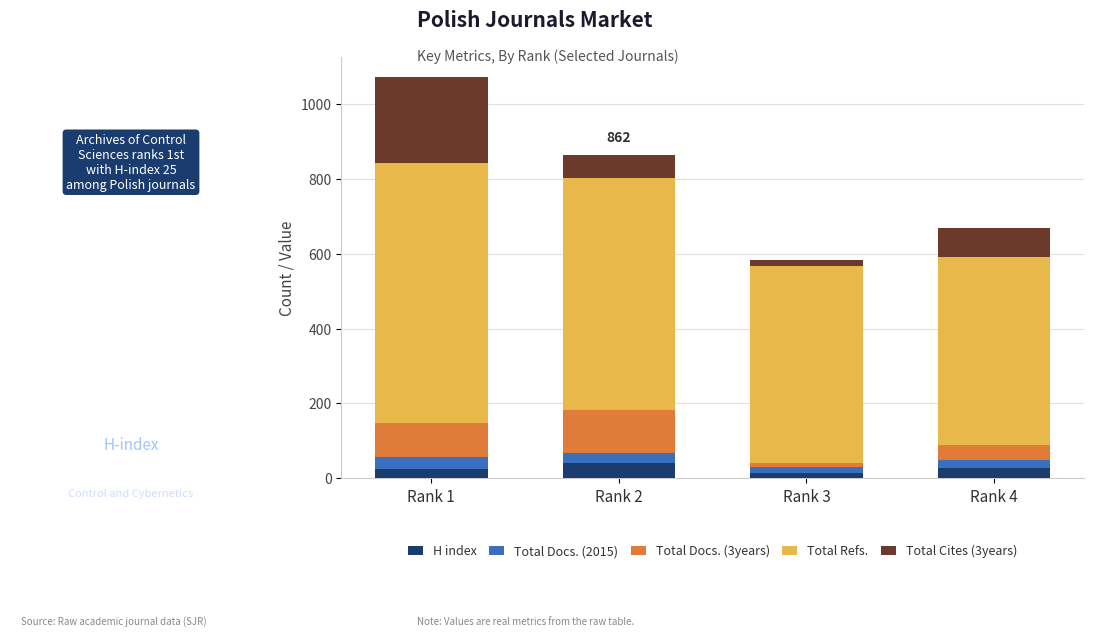

What are all the series names shown in the legend?

H index, Total Docs. (2015), Total Docs. (3years), Total Refs., Total Cites (3years)